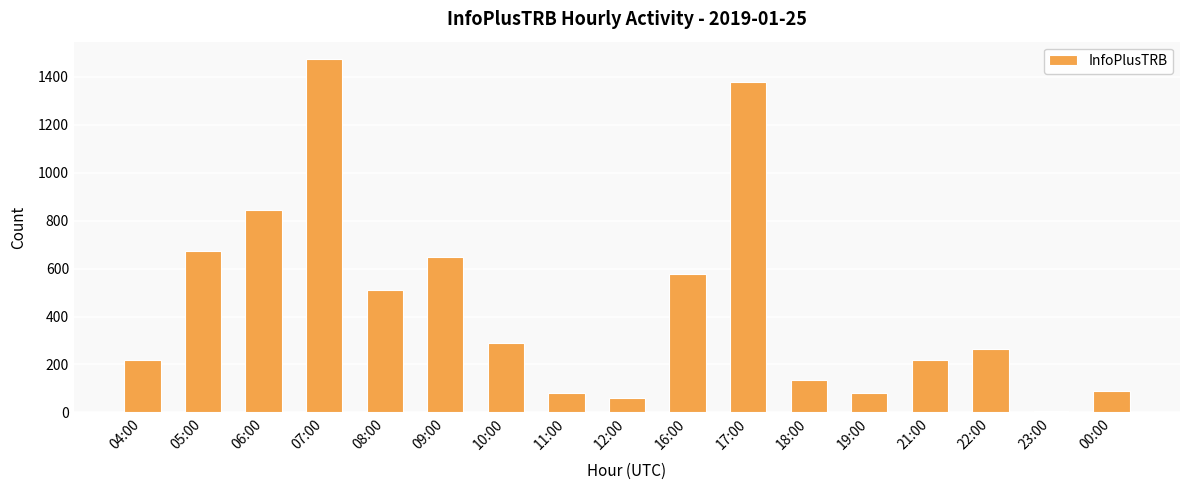

What is the ratio of the value at 00:00 to the value at 21:00?

0.4